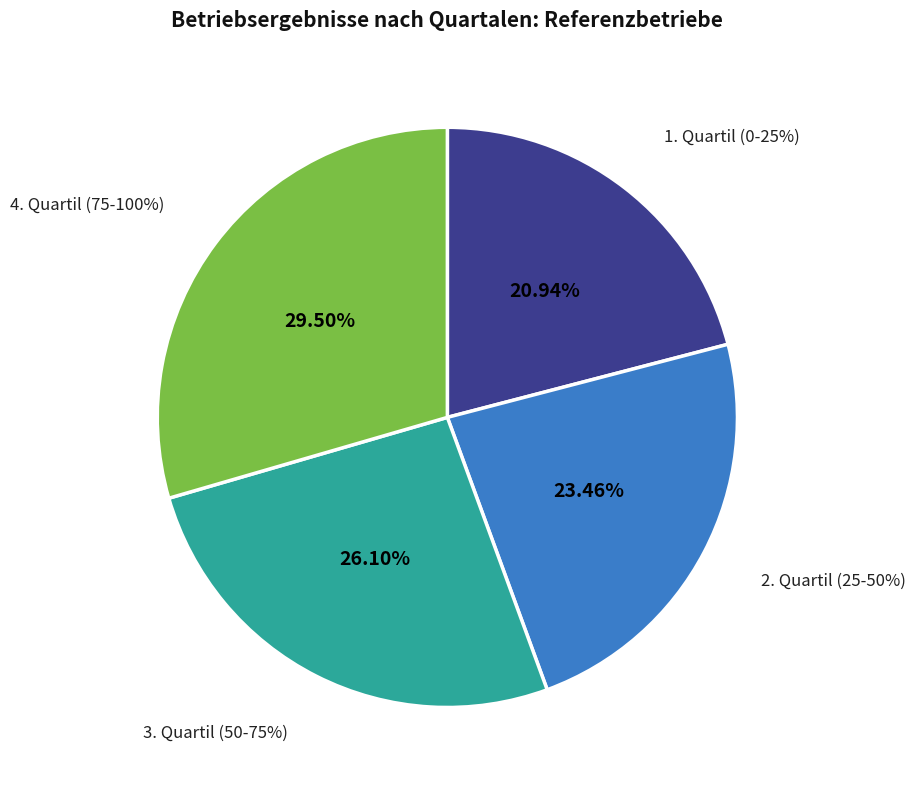

Is there a majority slice in this chart?

No